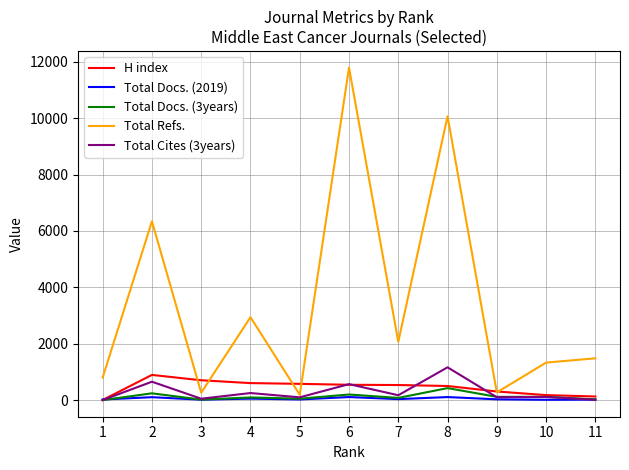

What is the maximum value shown in the chart?

11794